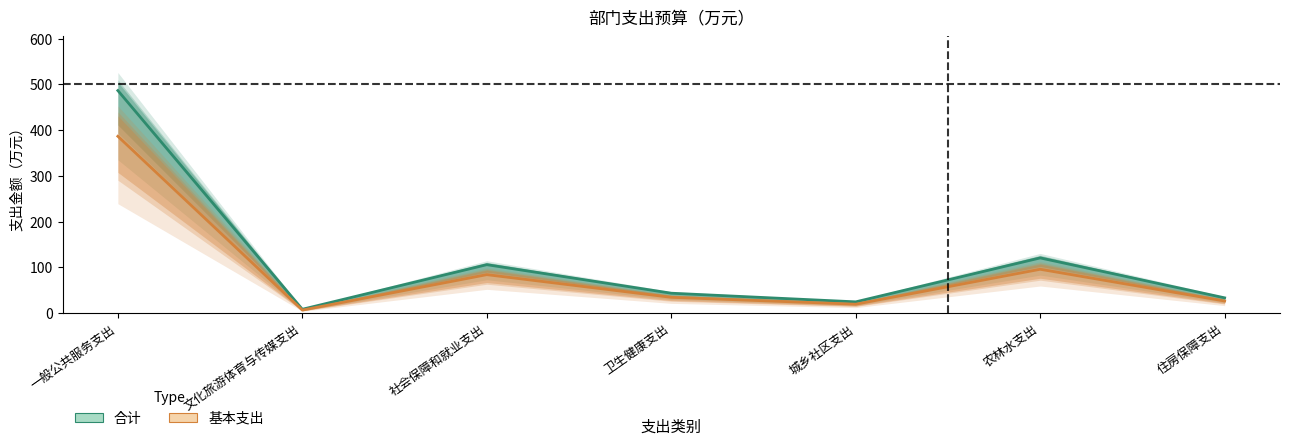

Is the value of 基本支出 at 住房保障支出 greater than the value of 合计 at 农林水支出?

No